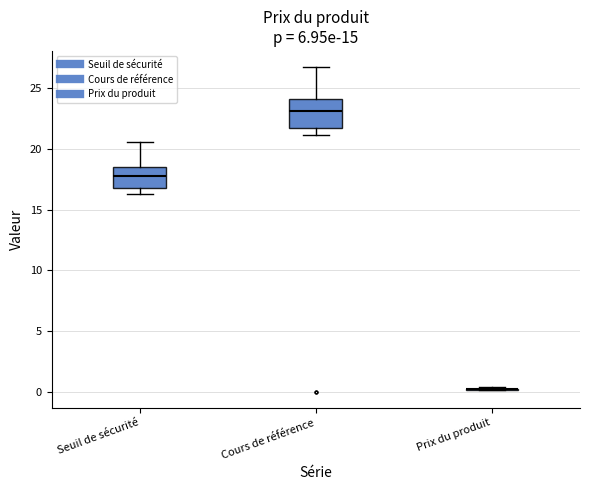

Reading left to right, transcribe this box plot: for each box, give where its median line is, the range the box spans, and where its two whiskers end, as read against the y-axis. The values are not printed on the chart, so give them approximately, as read against the axis.

Seuil de sécurité: median 18.0, box 17.0 to 18.5, whiskers 16.5 to 20.5
Cours de référence: median 23.0, box 21.5 to 24.0, whiskers 21.0 to 27.0
Prix du produit: box collapsed to a line at 0.0, whiskers 0.0 to 0.5